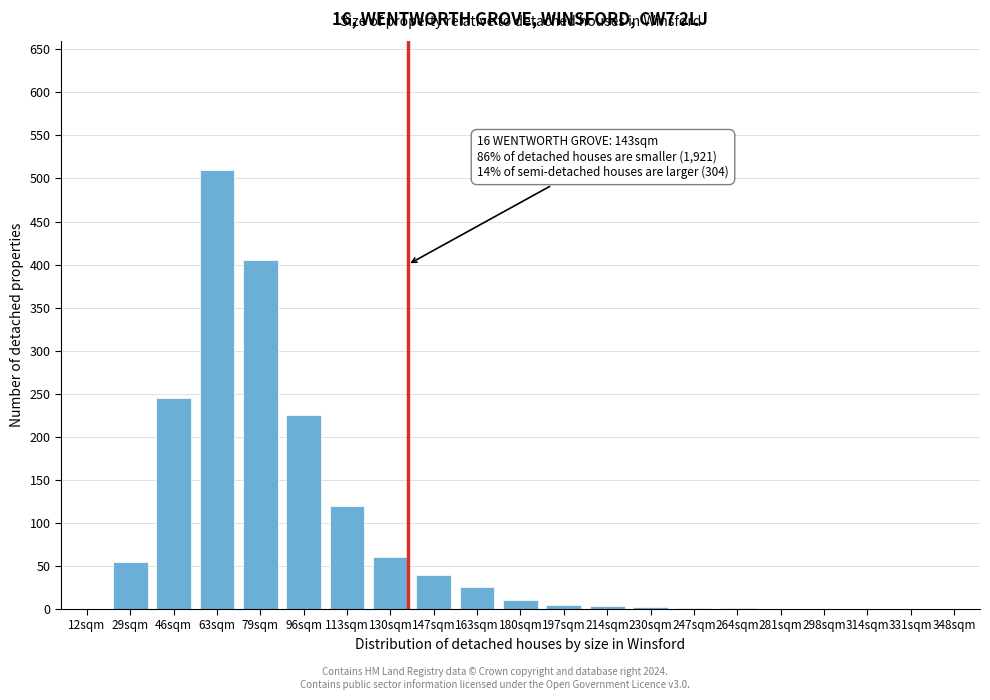

The chart shows a value of 1 at 247sqm. True or false?

True